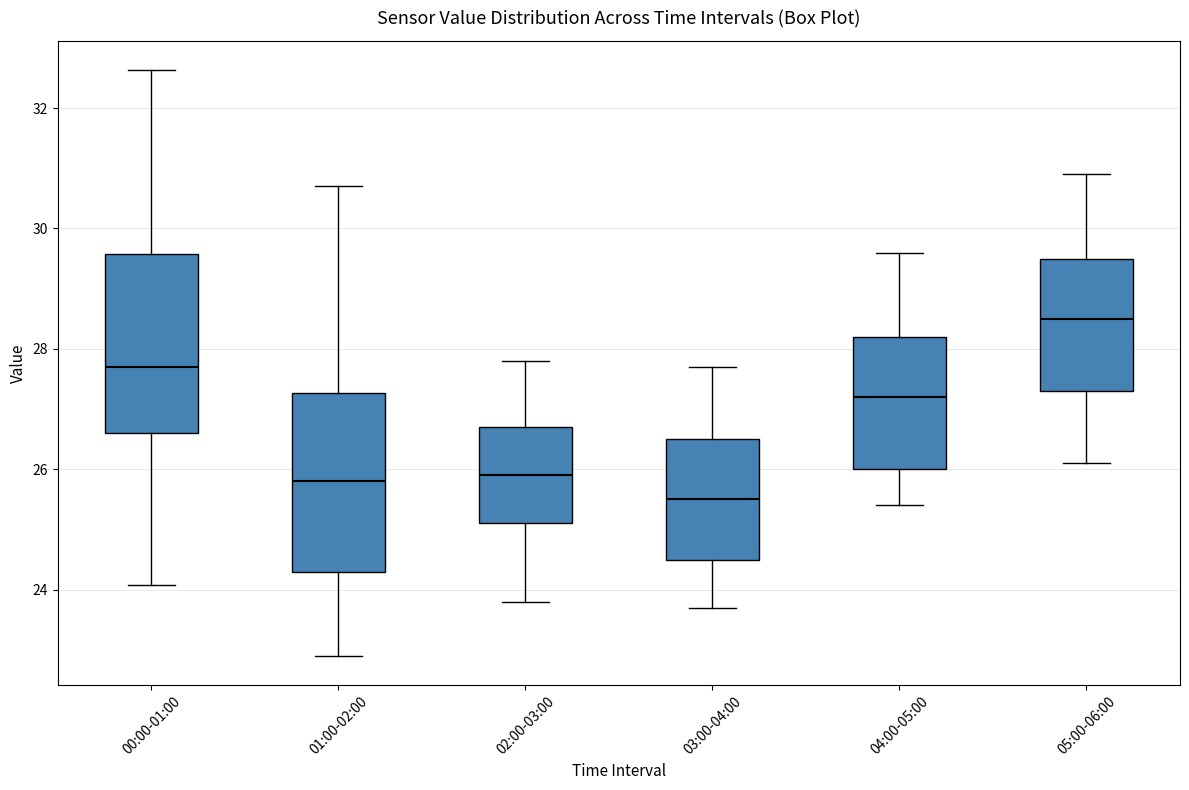

Where is the upper edge of the box for 00:00-01:00 on the y-axis? The values are not printed on the chart, so give them approximately, as read against the axis.

29.6